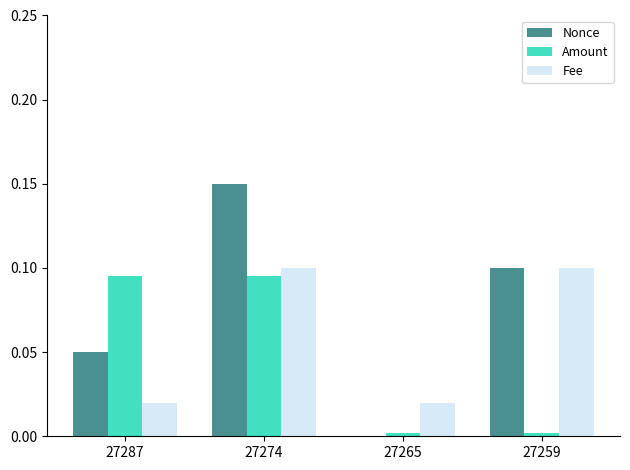

Is it true that Amount equals 0.2 at 27274?

False